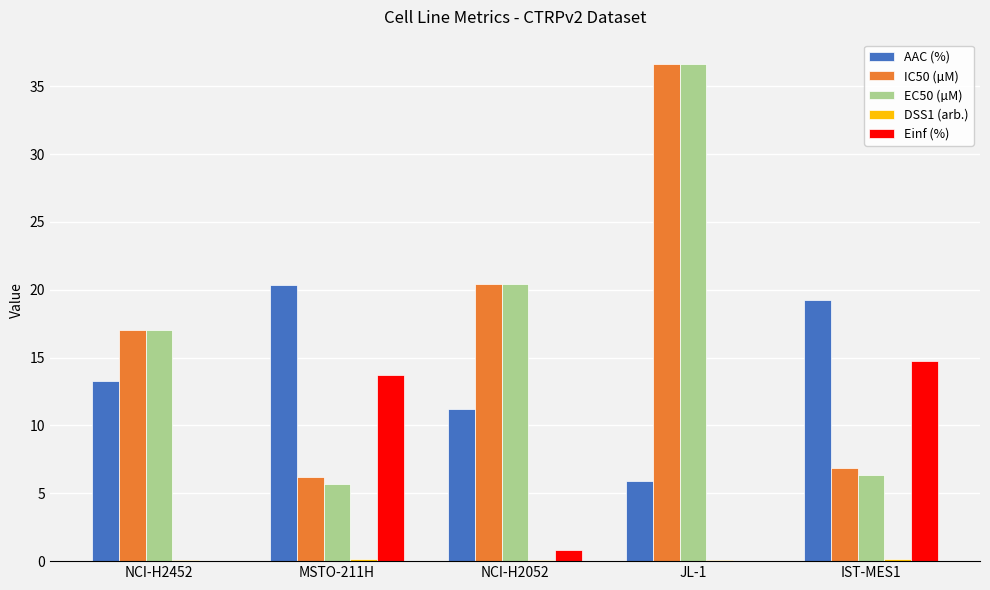

The value of Einf (%) at NCI-H2052 is 0.8. True or false?

True